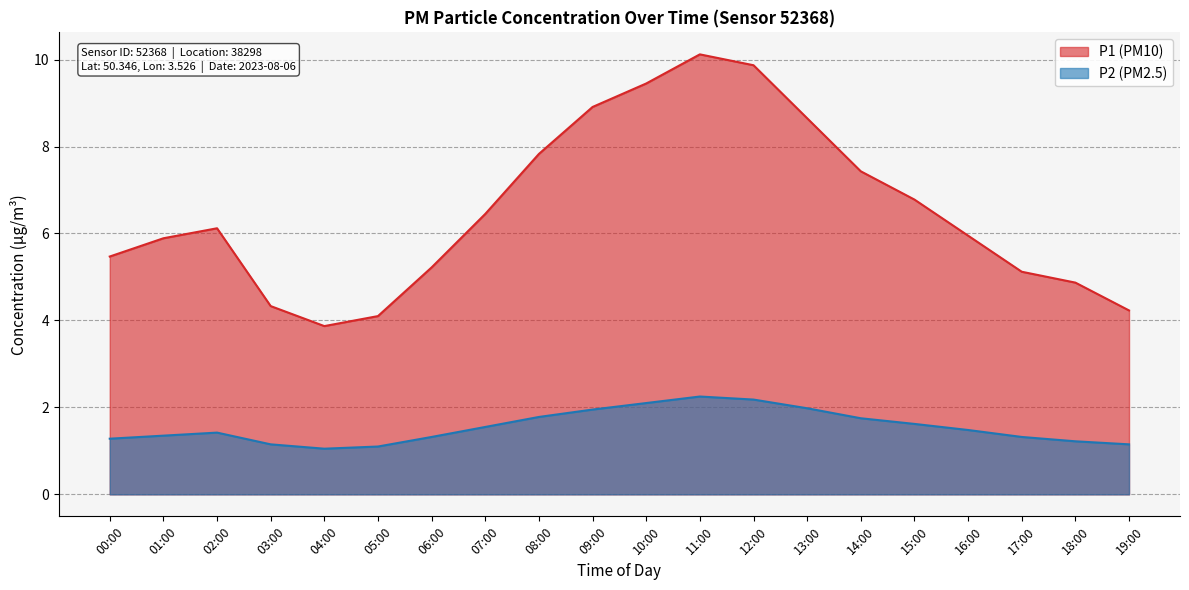

True or false: P1 has more than 2 points higher than both neighbors.

False